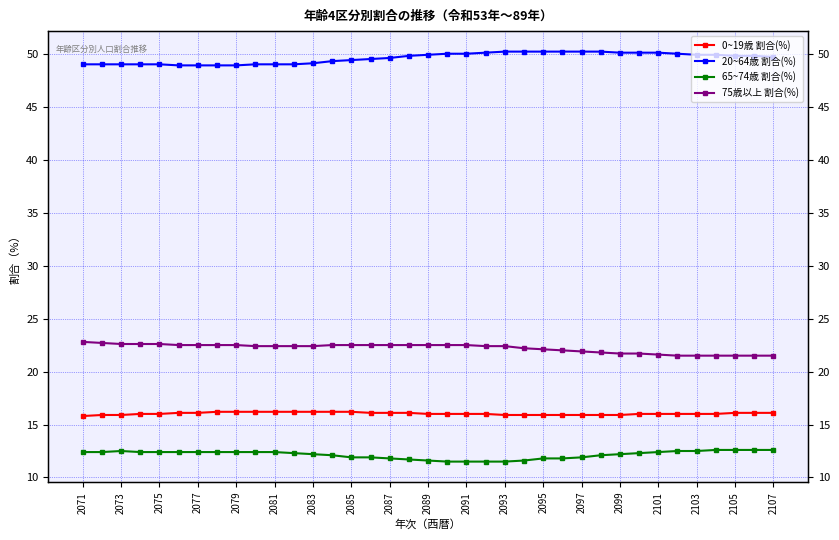

At 2077, list the series in order from largest to smallest.

20~64歳 割合(%), 75歳以上 割合(%), 0~19歳 割合(%), 65~74歳 割合(%)